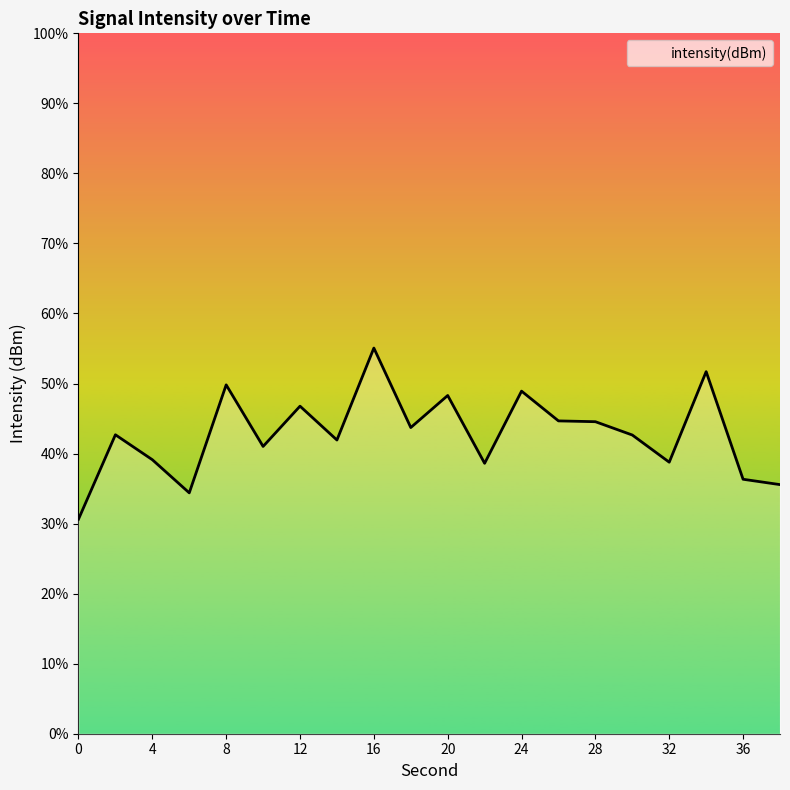

Does the chart display data point markers on the line(s)?

No